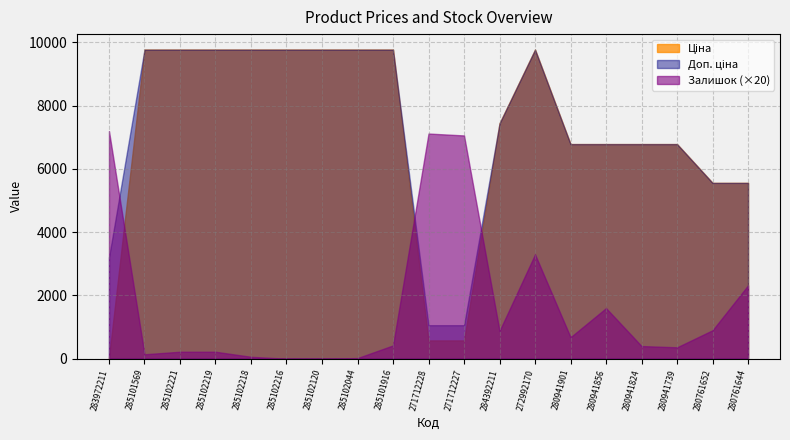

What is the sum of the Залишок values at 284392211 and 280761652?

89.0